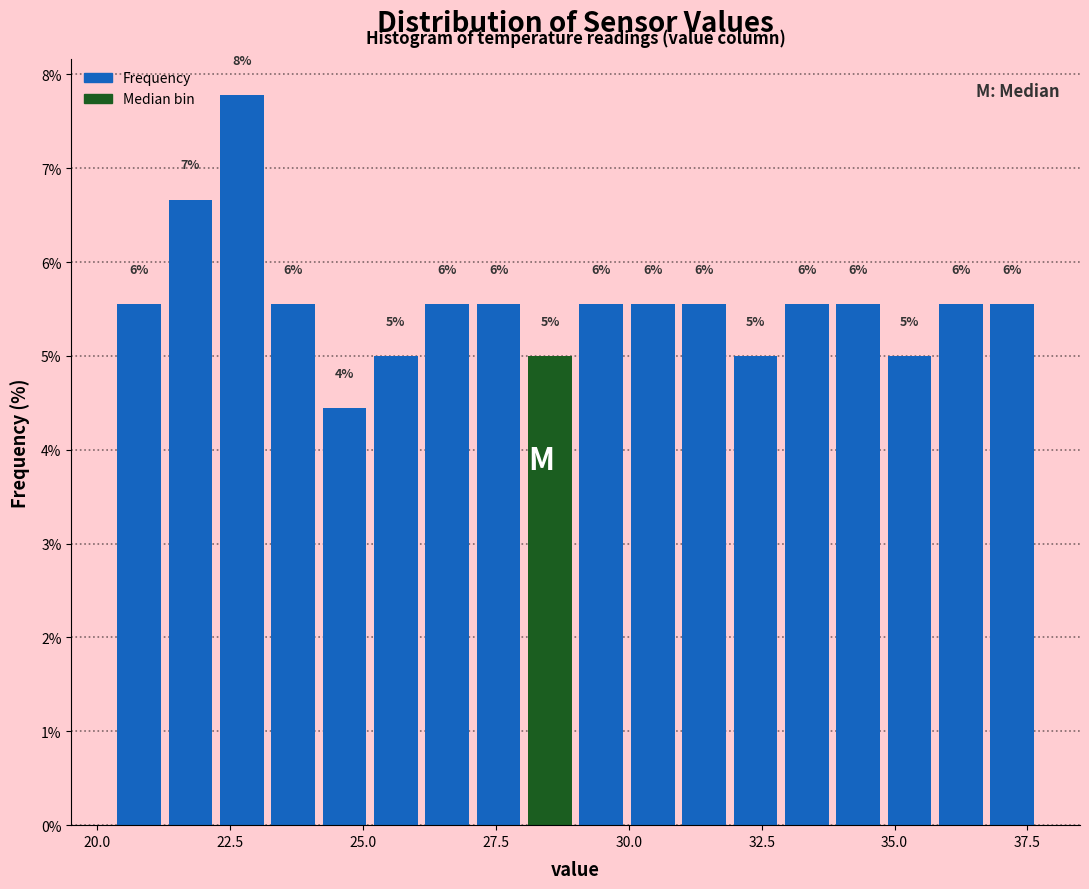

Around what value on the x-axis is the tallest bar? Give the approximate position of its centre, as read against the axis.

22.5